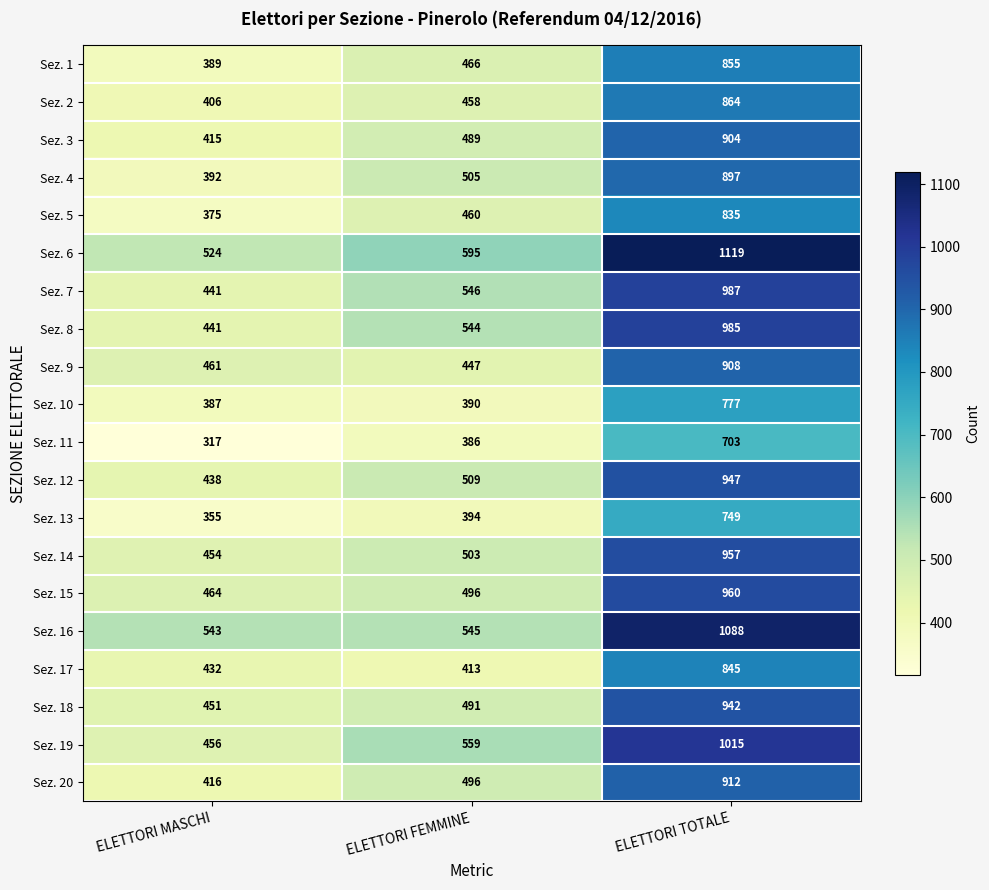

List the series in order of their peak value, lowest first.

Sez. 11, Sez. 13, Sez. 10, Sez. 5, Sez. 17, Sez. 1, Sez. 2, Sez. 4, Sez. 3, Sez. 9, Sez. 20, Sez. 18, Sez. 12, Sez. 14, Sez. 15, Sez. 8, Sez. 7, Sez. 19, Sez. 16, Sez. 6